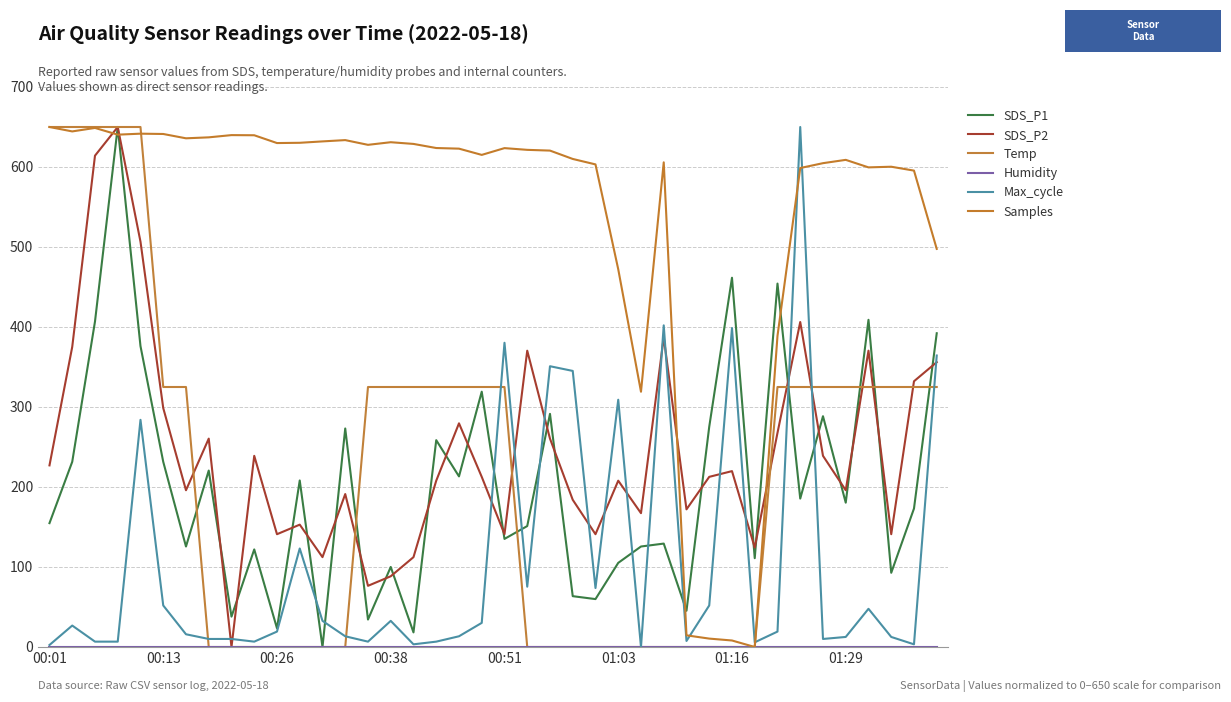

Rank the series by their maximum value, from highest to lowest.

SDS_P1, SDS_P2, Temp, Max_cycle, Samples, Humidity